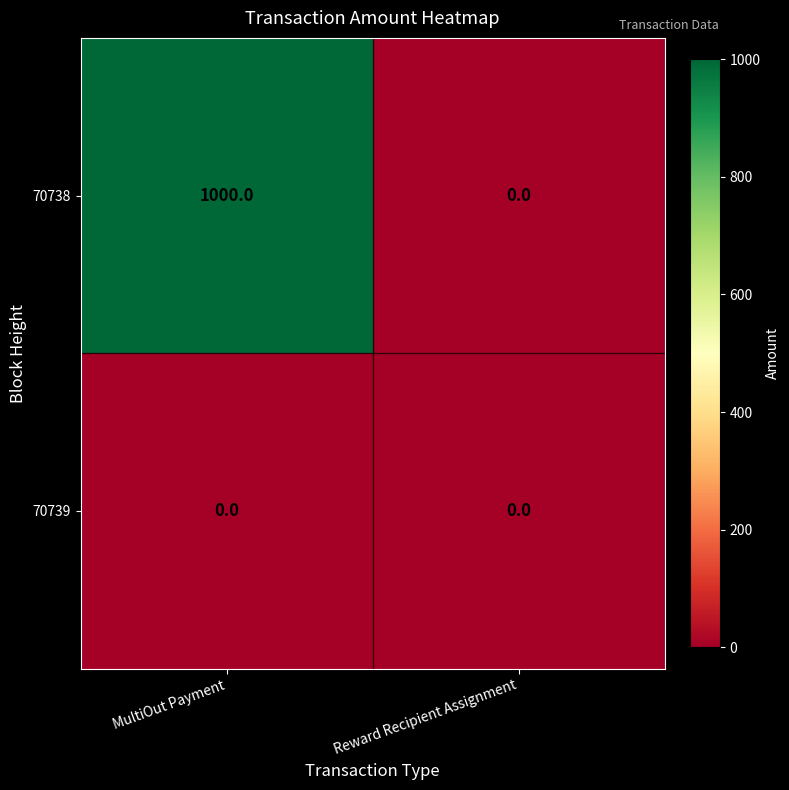

Reading left to right, what are all the values shown in this chart?

70738: 1000	0
70739: 0	0